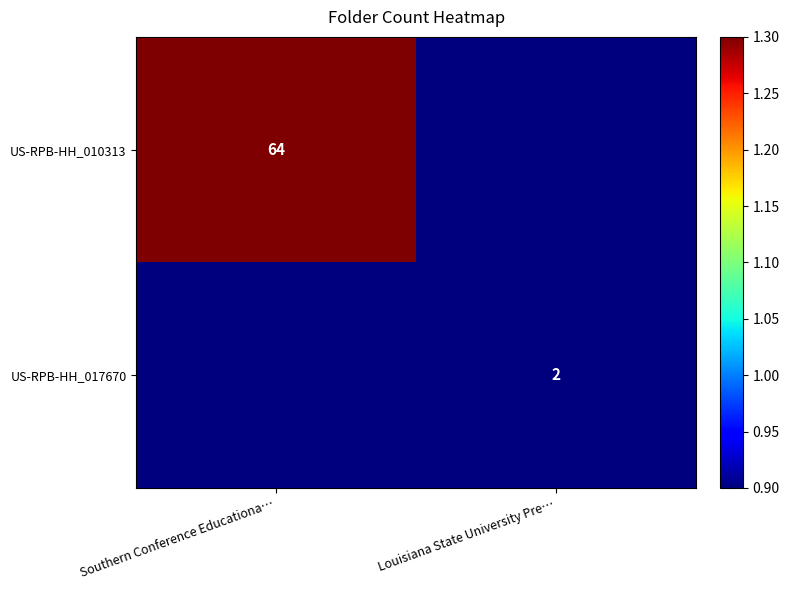

Where is US-RPB-HH_017670 nearest to the value 0?

Louisiana State University Pre…